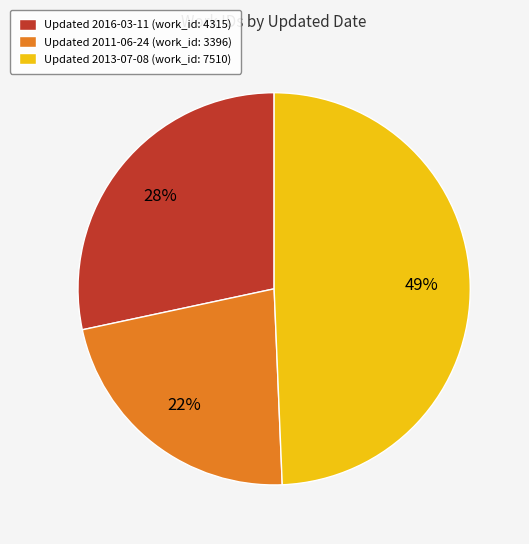

To the nearest percent, what is the combined percentage of Updated 2016-03-11 (work_id: 4315) and Updated 2011-06-24 (work_id: 3396)?

51%